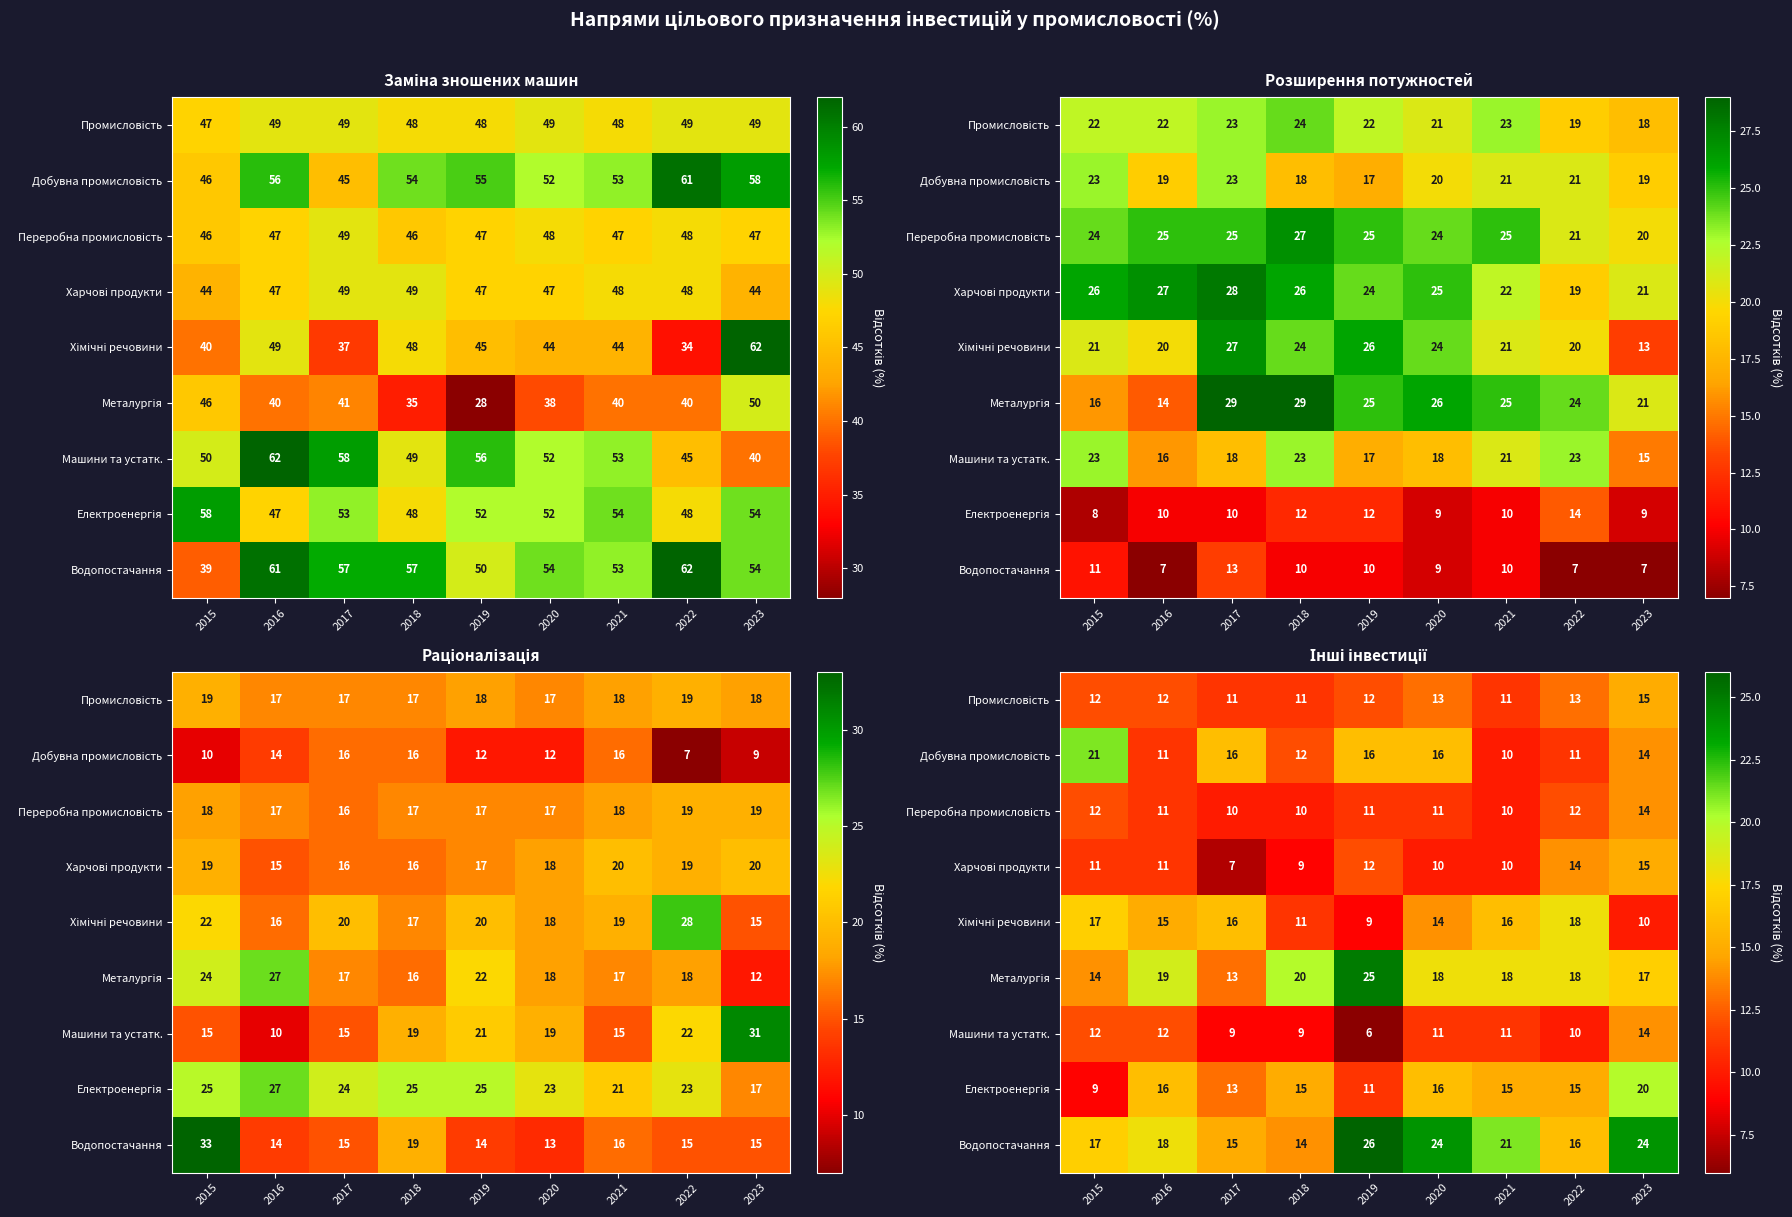

Count the number of data series in this chart.

9